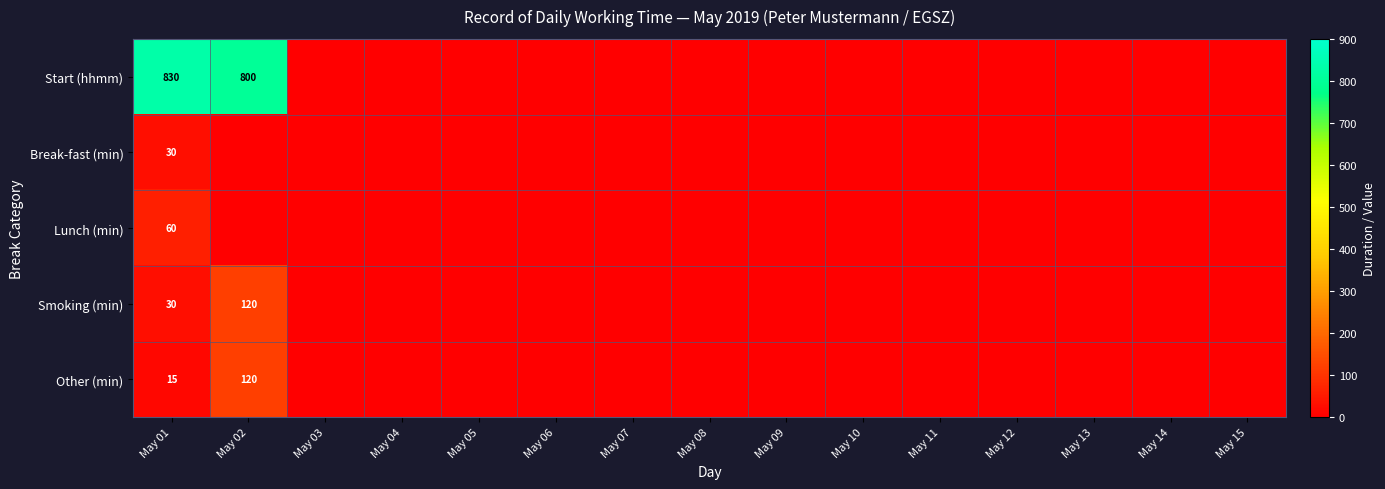

What is the difference between the highest and lowest values at May 01?

815